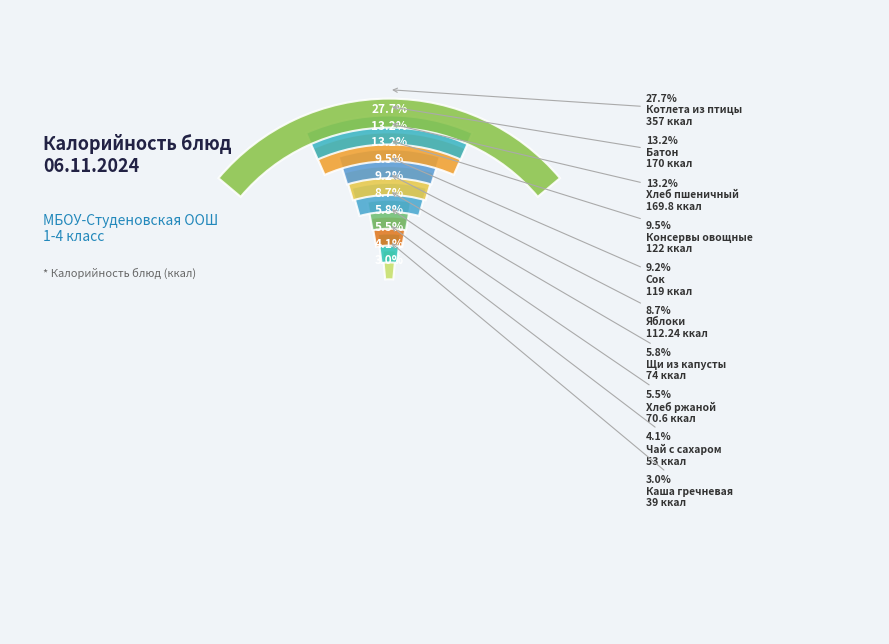

To the nearest percent, what portion does Консервы овощные represent?

9%